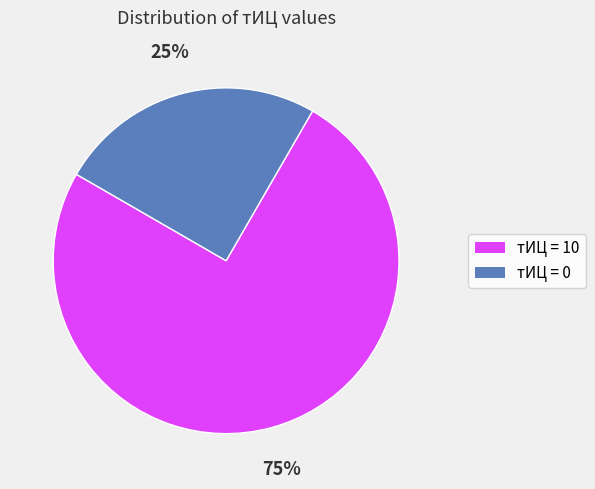

To the nearest percent, what is the difference between the largest and smallest slice percentages?

50%